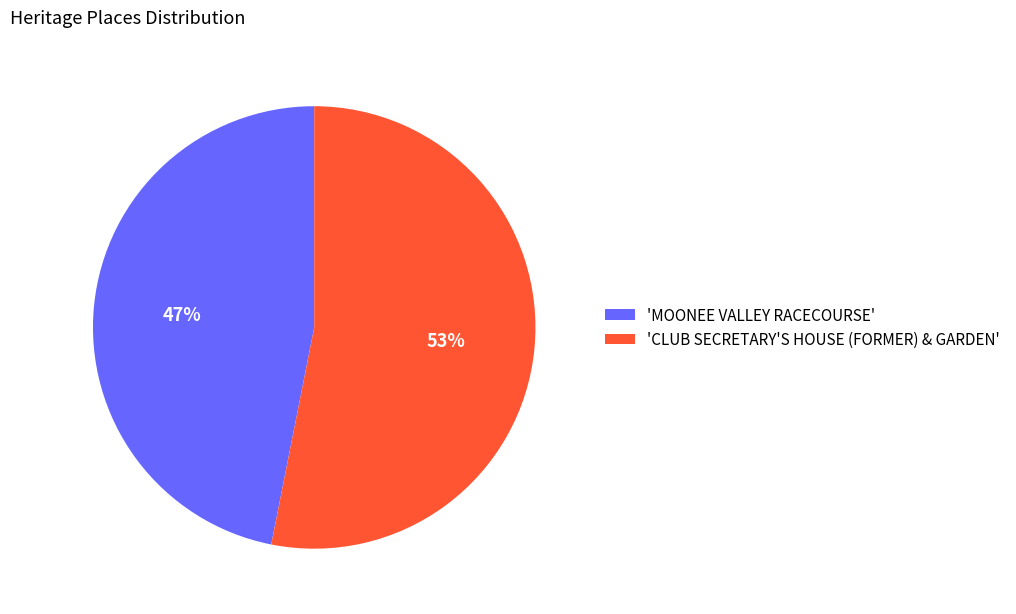

Is the sum of 'MOONEE VALLEY RACECOURSE' and 'CLUB SECRETARY'S HOUSE (FORMER) & GARDEN' greater than half?

Yes